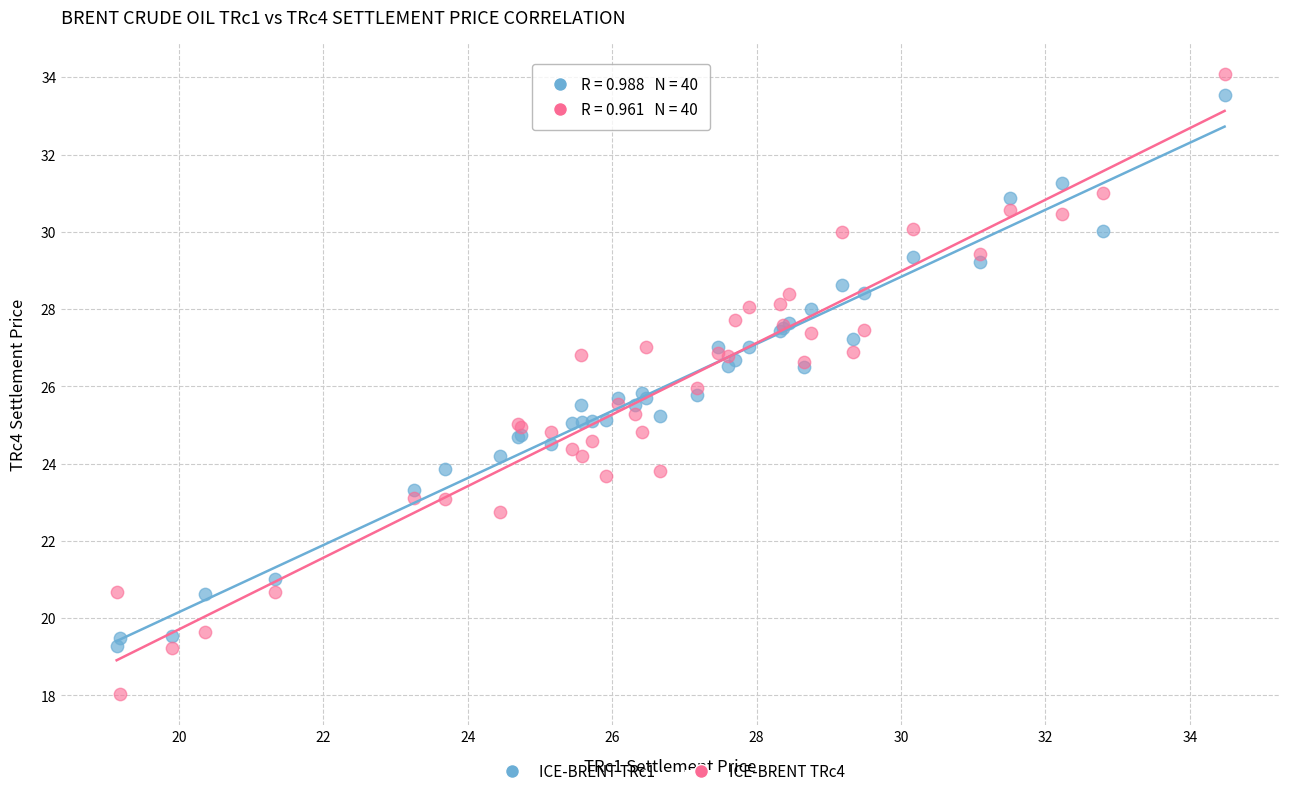

Which series has the largest Y range (max minus min)?

ICE-BRENT TRc4